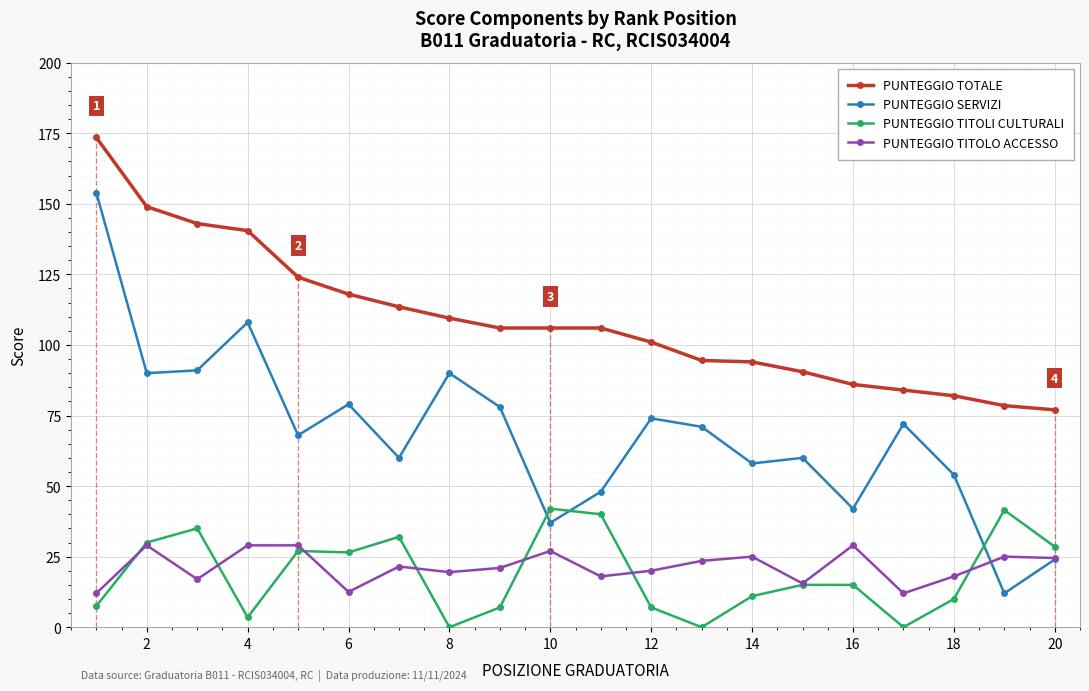

At which category does PUNTEGGIO TITOLI CULTURALI reach its first local valley?

4